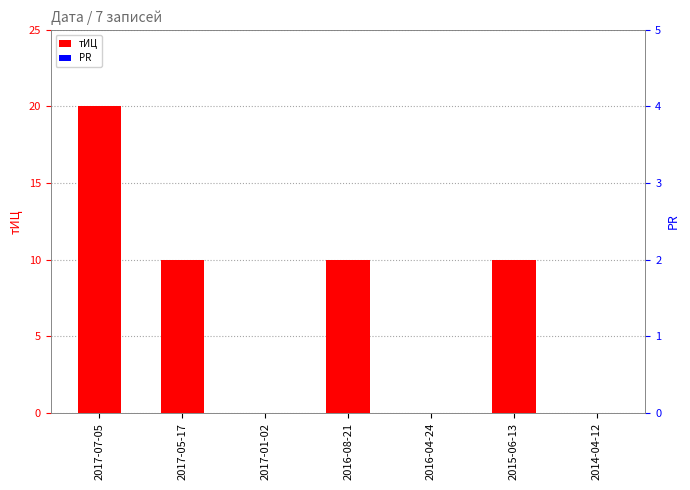

List the series in order of their overall mean, highest first.

тИЦ, PR